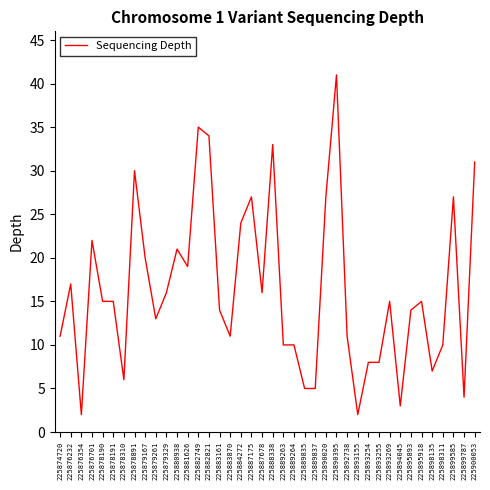

Which category has the highest value across all series?

225890395